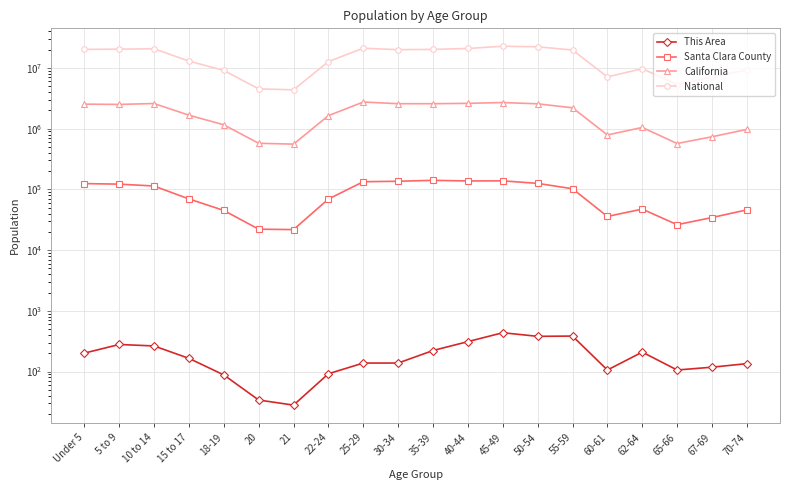

What is the spread (max minus min) of values at 55-59?

19664421